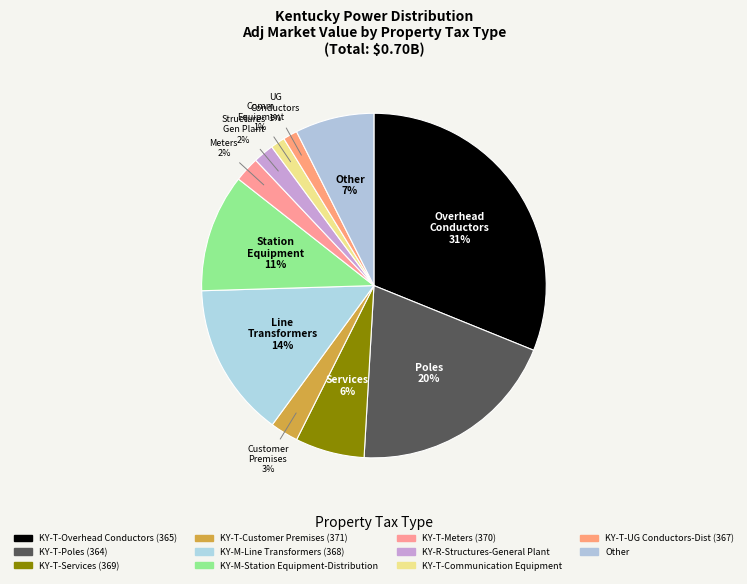

Count the number of slices in the pie.

11